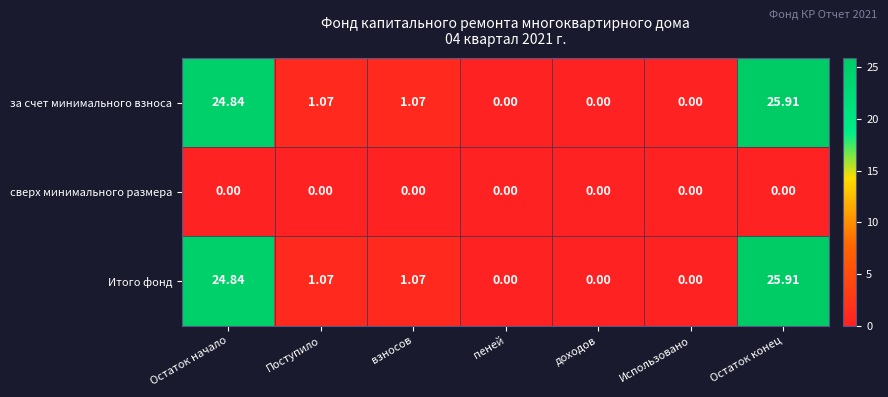

At which category is the sum across all series the highest?

Остаток конец